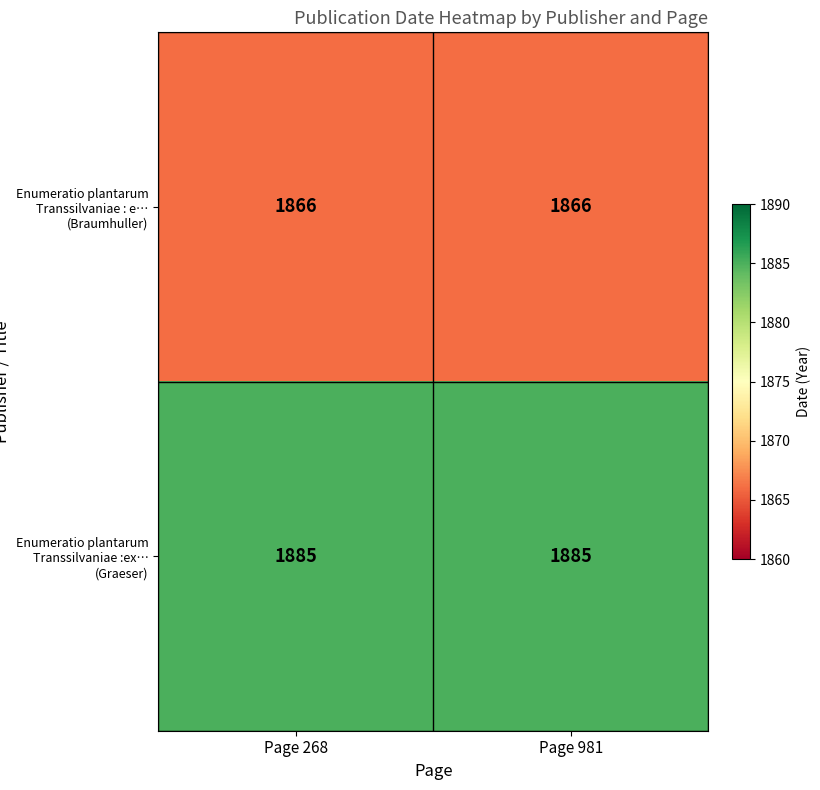

The value of Enumeratio plantarum Transsilvaniae :ex… (Graeser) at Page 981 is 1885. True or false?

True